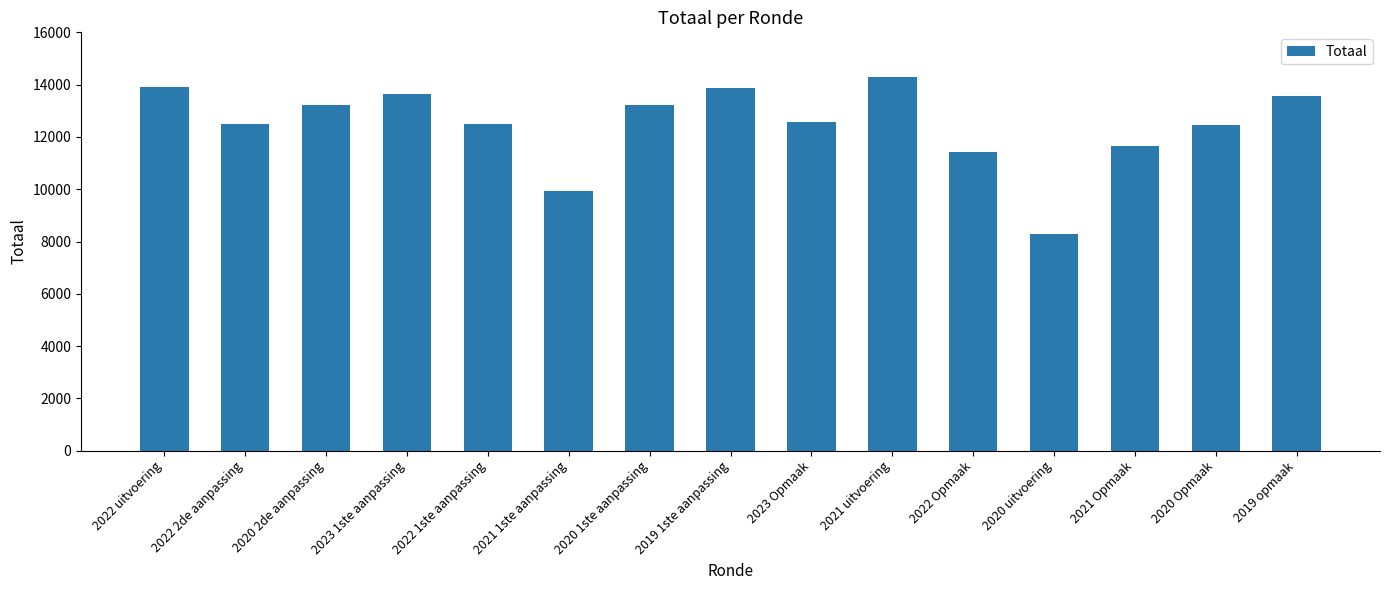

What is the label of the 7th bar from the right?

2023 Opmaak